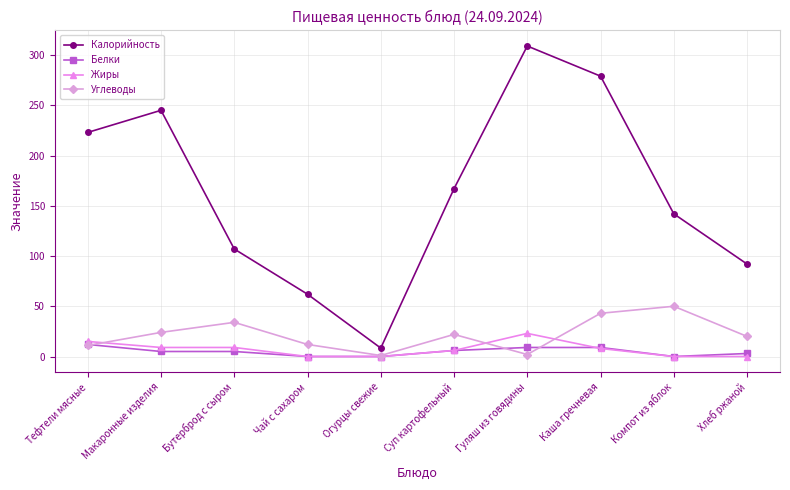

What is the highest value of the Белки series?

12.0